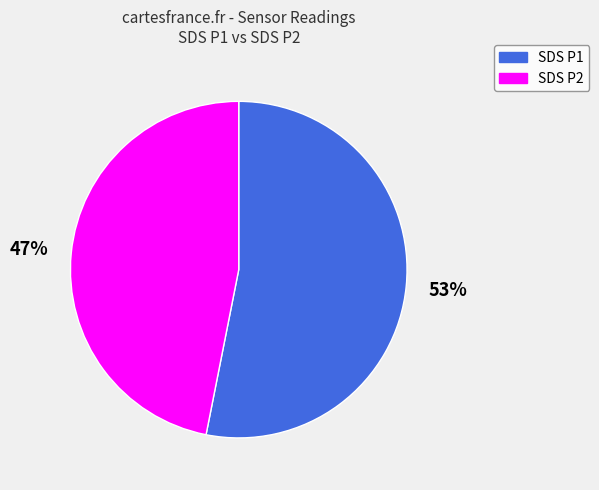

To the nearest percent, what is the difference between the largest and smallest slice percentages?

6%